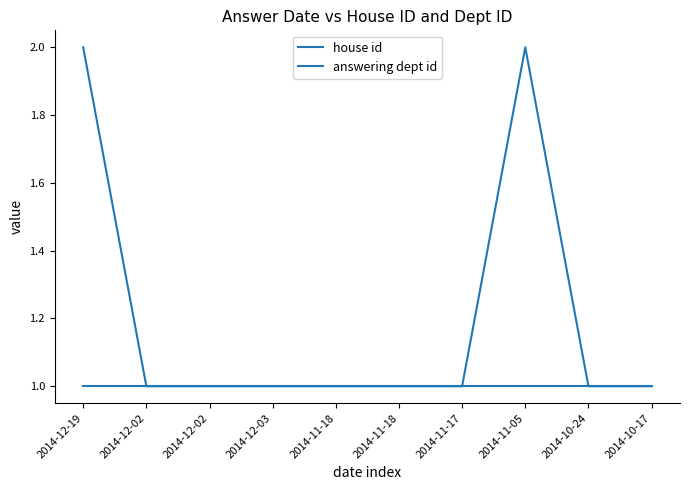

At 2014-11-18, list the series in order from smallest to largest.

house id, answering dept id